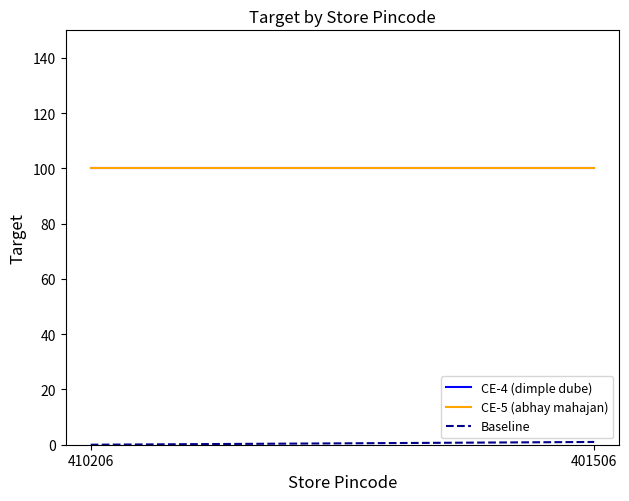

Which series has the largest total across all categories?

CE-4 (dimple dube)